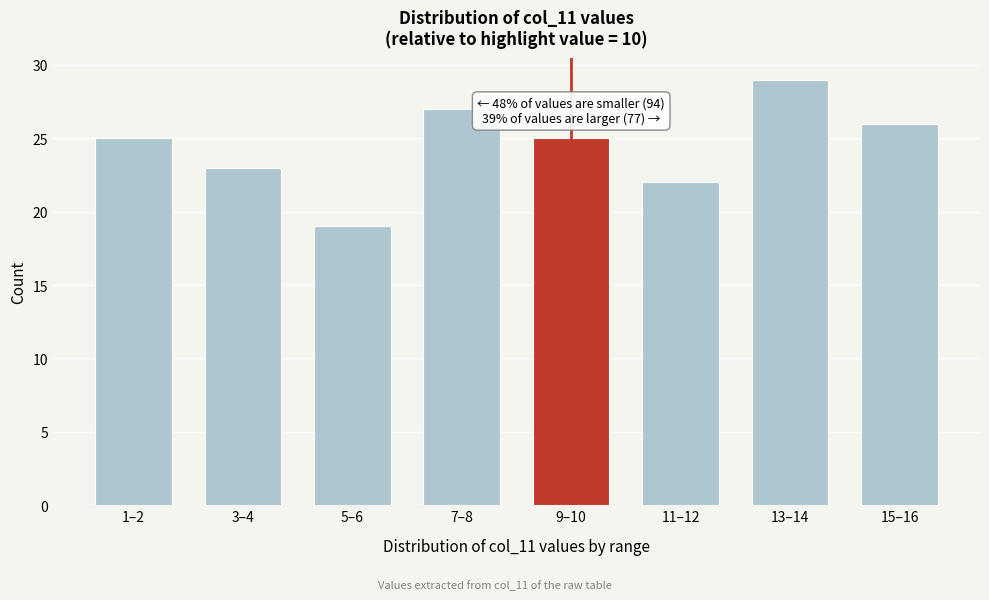

Reading left to right, what are all the values shown in this chart?

1–2=25	3–4=23	5–6=19	7–8=27	9–10=25	11–12=22	13–14=29	15–16=26